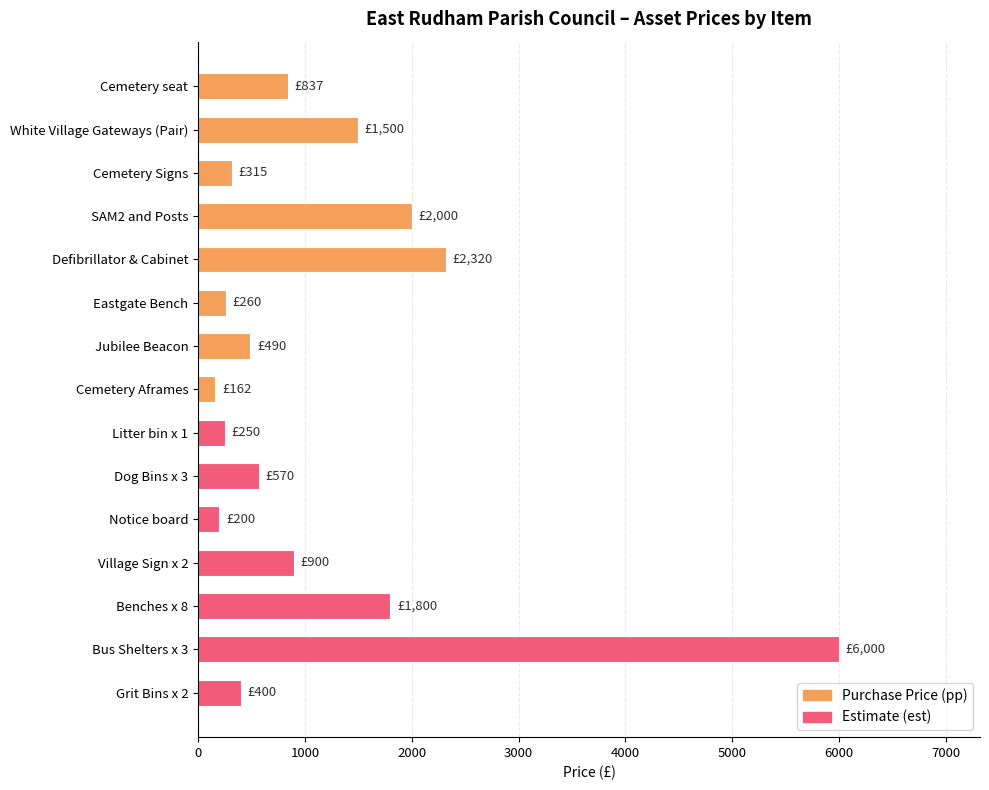

What is the difference between the values at Dog Bins x 3 and Bus Shelters x 3?

5430